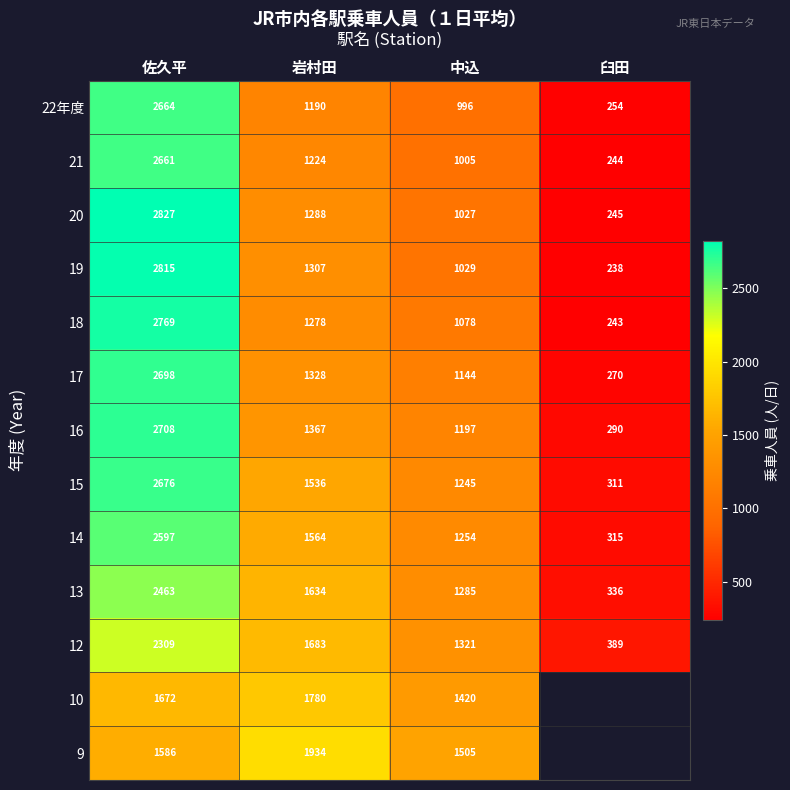

How many distinct data groups are displayed?

13